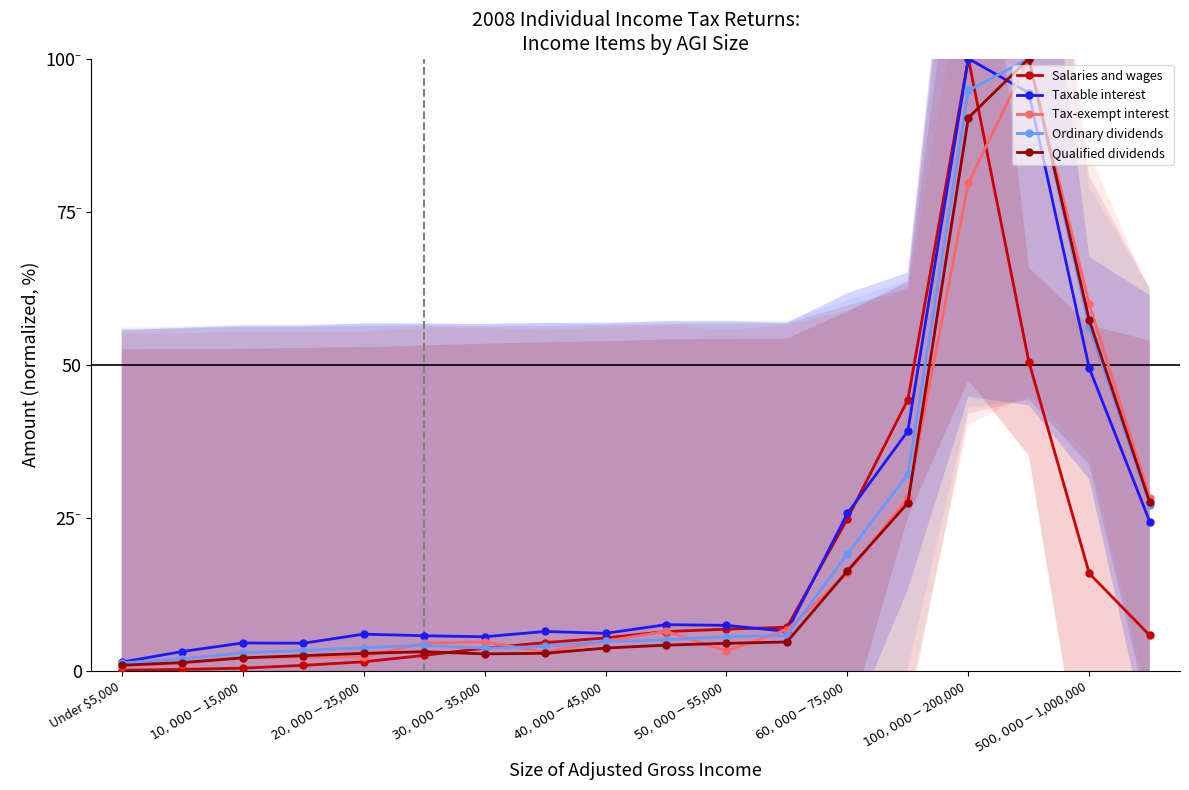

The value of Taxable interest at $30,000-$35,000 is 1.8. True or false?

False